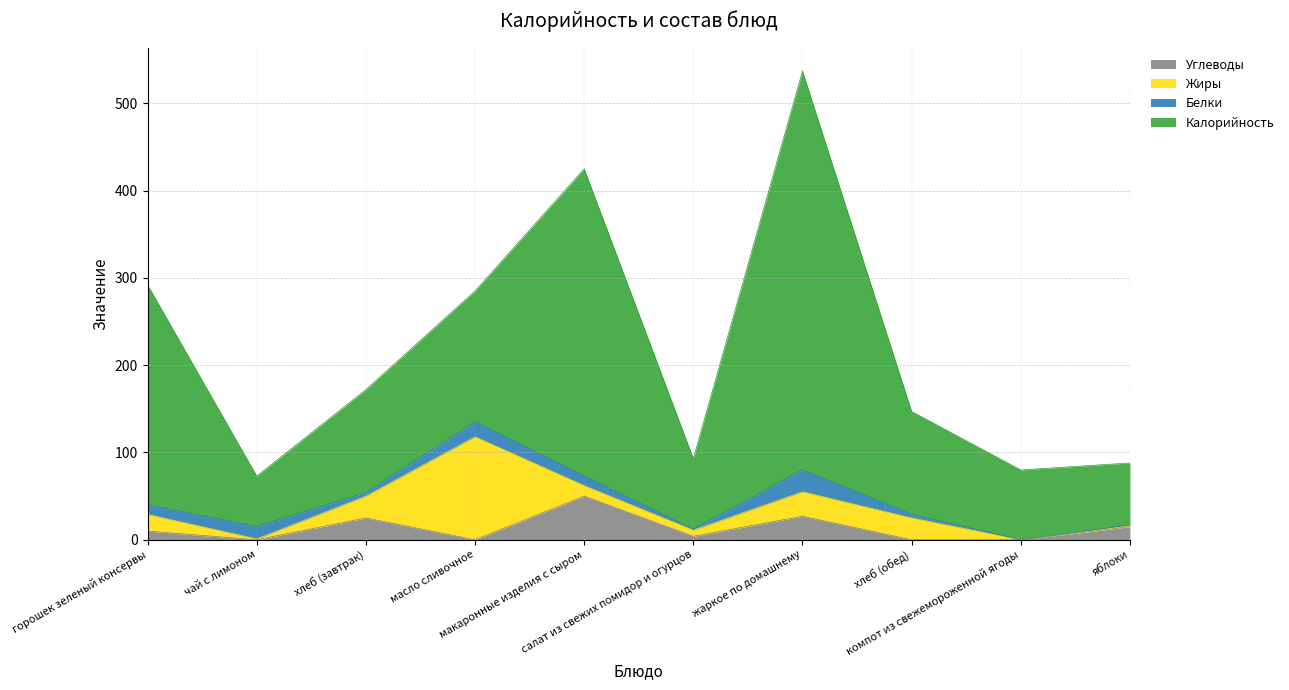

At which category does Калорийность reach its first local valley?

чай с лимоном